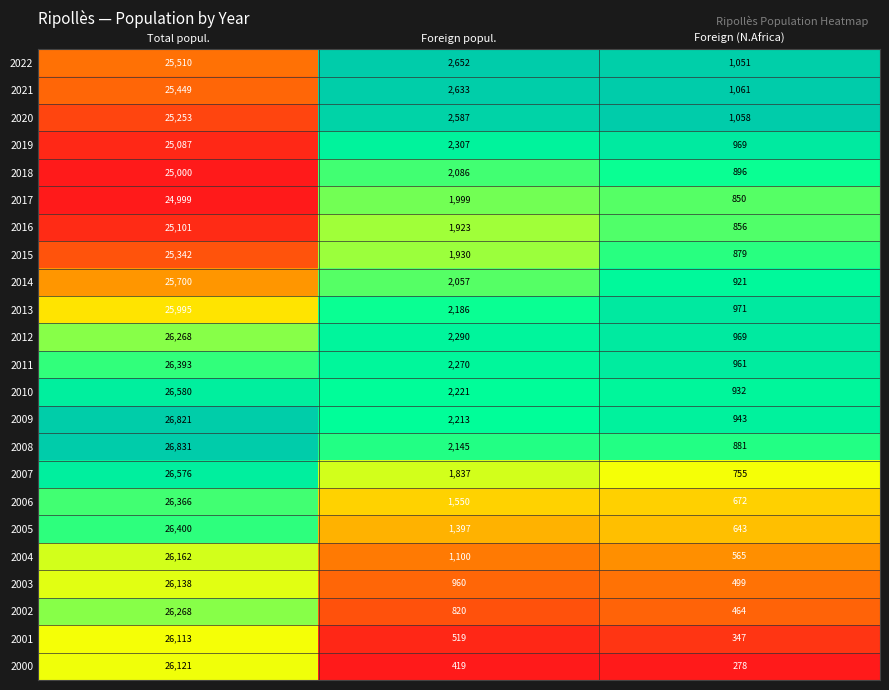

List the labels in order of 2014 value, smallest first.

Foreign (N.Africa), Foreign popul., Total popul.